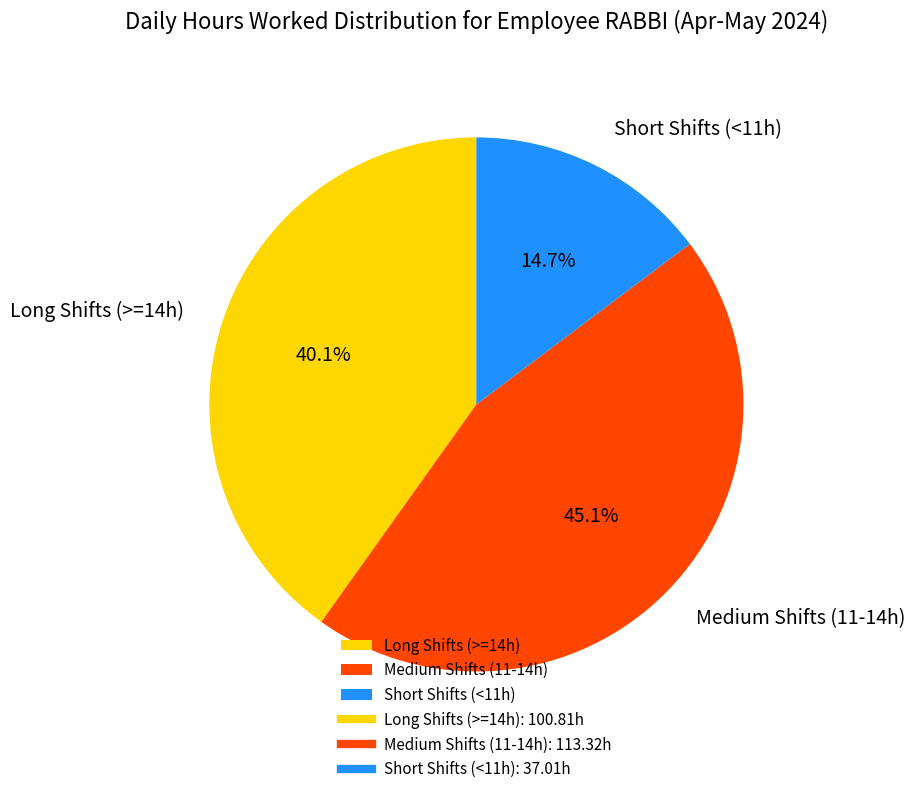

Which slice is the largest?

Medium Shifts (11-14h)